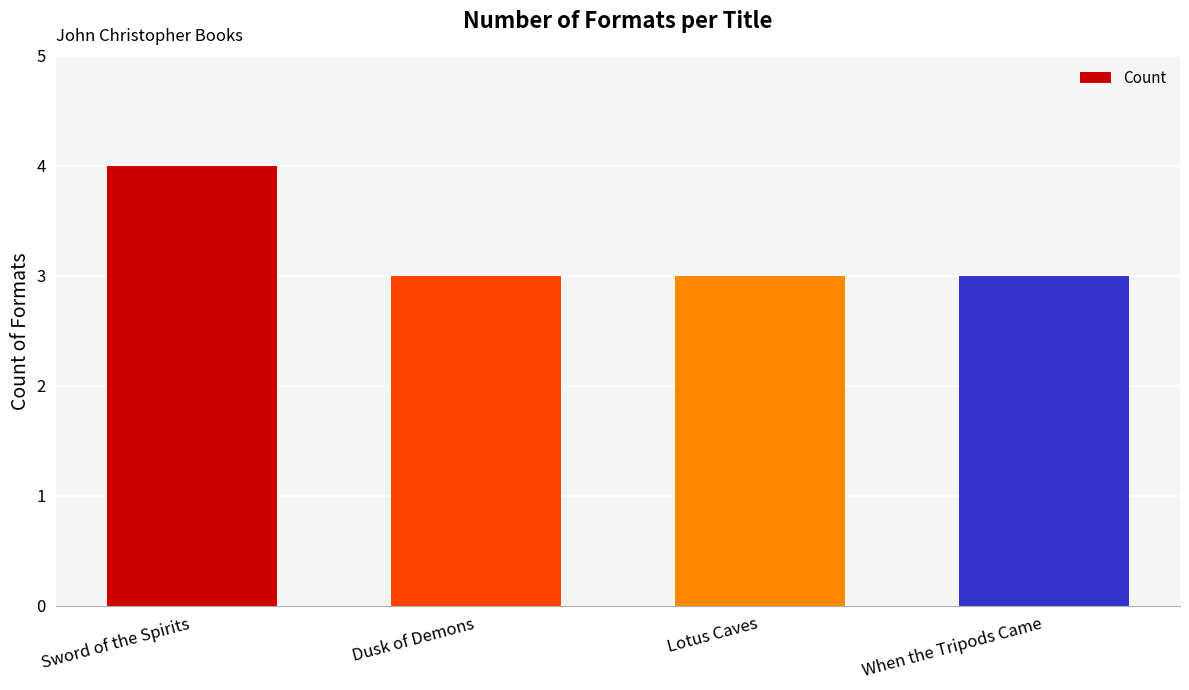

What is the minimum value shown in the chart?

3